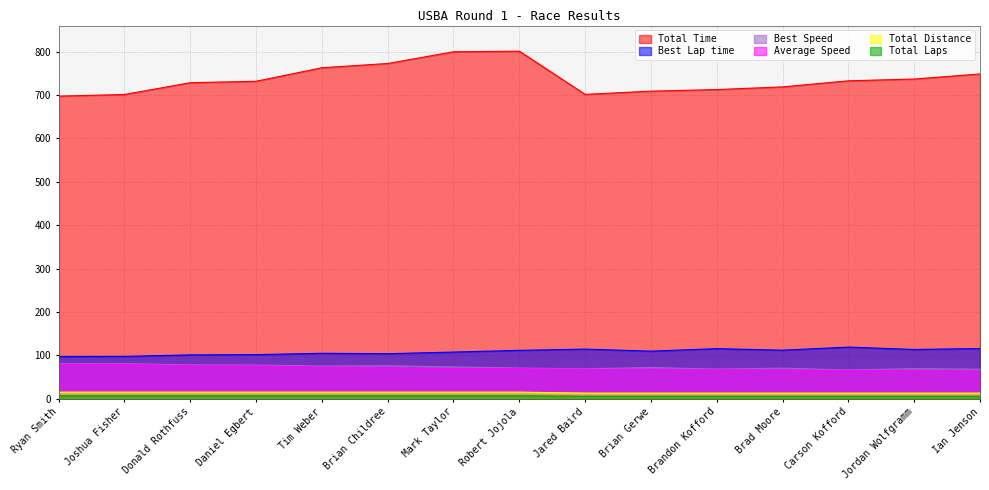

Is the value of Best Speed at Brian Gerwe greater than the value of Total Laps at Brad Moore?

Yes